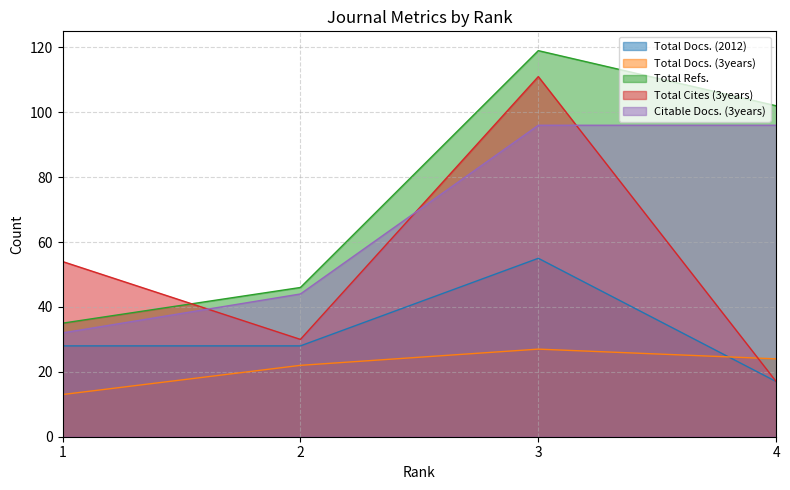

The Total Docs. (2012) series shows 18 at 2. True or false?

False